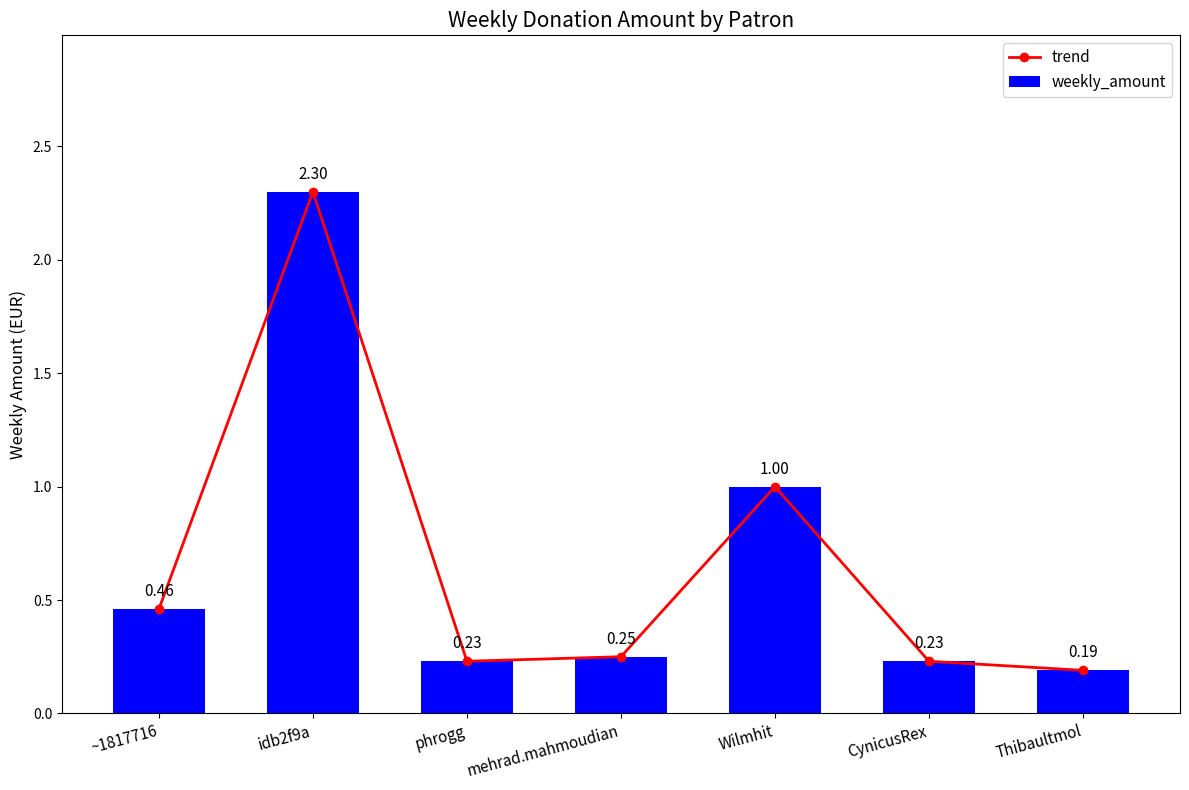

What is the value of the weekly_amount bar at the 7th from the left?

0.2